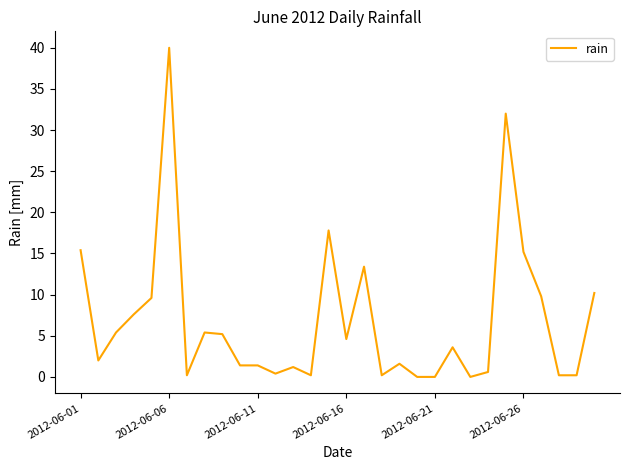

What is the difference between the maximum and minimum values?

40.0